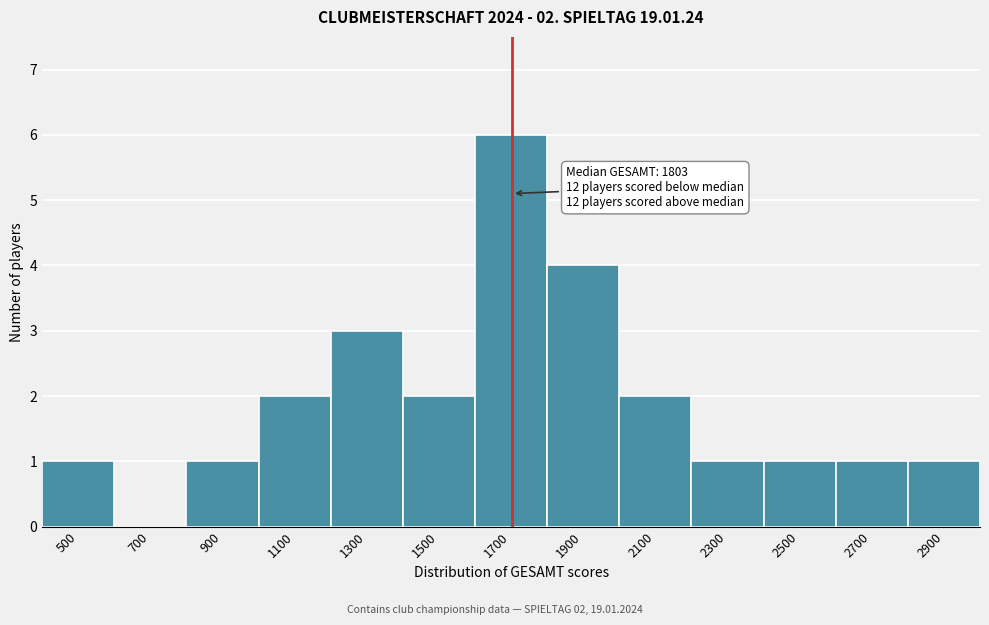

Reading left to right, extract all data points from this chart.

500=1	700=0	900=1	1100=2	1300=3	1500=2	1700=6	1900=4	2100=2	2300=1	2500=1	2700=1	2900=1